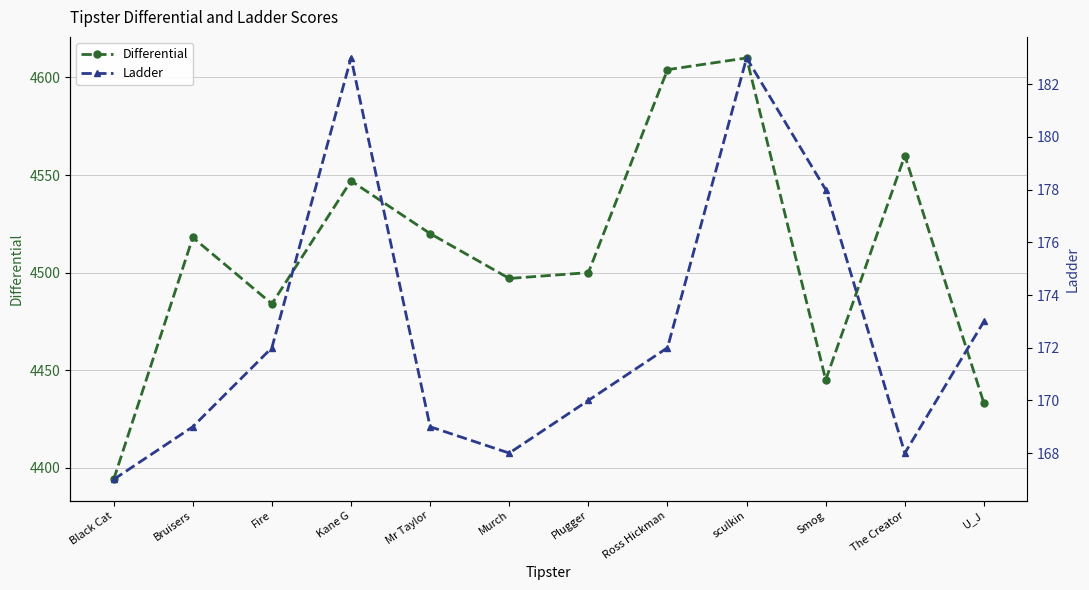

Is it true that Differential equals 4518 at Bruisers?

True